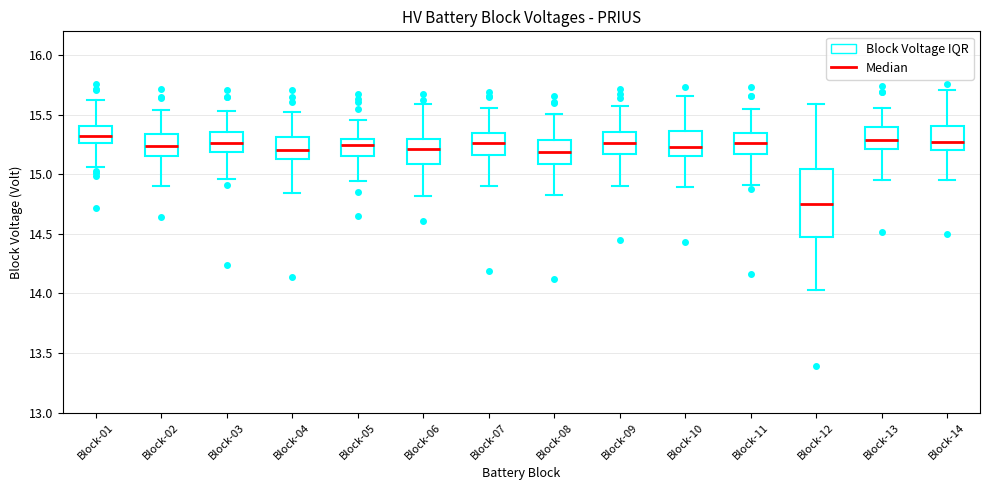

Reading left to right, read every box against the y-axis: the position of its median line, the range the box covers, and the ends of its whiskers. The values are not printed on the chart, so give them approximately, as read against the axis.

Block-01: median 15.30, box 15.25 to 15.40, whiskers 15.05 to 15.60
Block-02: median 15.25, box 15.15 to 15.35, whiskers 14.90 to 15.55
Block-03: median 15.25, box 15.20 to 15.35, whiskers 14.95 to 15.55
Block-04: median 15.20, box 15.15 to 15.30, whiskers 14.85 to 15.50
Block-05: median 15.25, box 15.15 to 15.30, whiskers 14.95 to 15.45
Block-06: median 15.20, box 15.10 to 15.30, whiskers 14.80 to 15.60
Block-07: median 15.25, box 15.15 to 15.35, whiskers 14.90 to 15.55
Block-08: median 15.20, box 15.10 to 15.30, whiskers 14.85 to 15.50
Block-09: median 15.25, box 15.15 to 15.35, whiskers 14.90 to 15.55
Block-10: median 15.25, box 15.15 to 15.35, whiskers 14.90 to 15.65
Block-11: median 15.25, box 15.15 to 15.35, whiskers 14.90 to 15.55
Block-12: median 14.75, box 14.45 to 15.05, whiskers 14.05 to 15.60
Block-13: median 15.30, box 15.20 to 15.40, whiskers 14.95 to 15.55
Block-14: median 15.25, box 15.20 to 15.40, whiskers 14.95 to 15.70